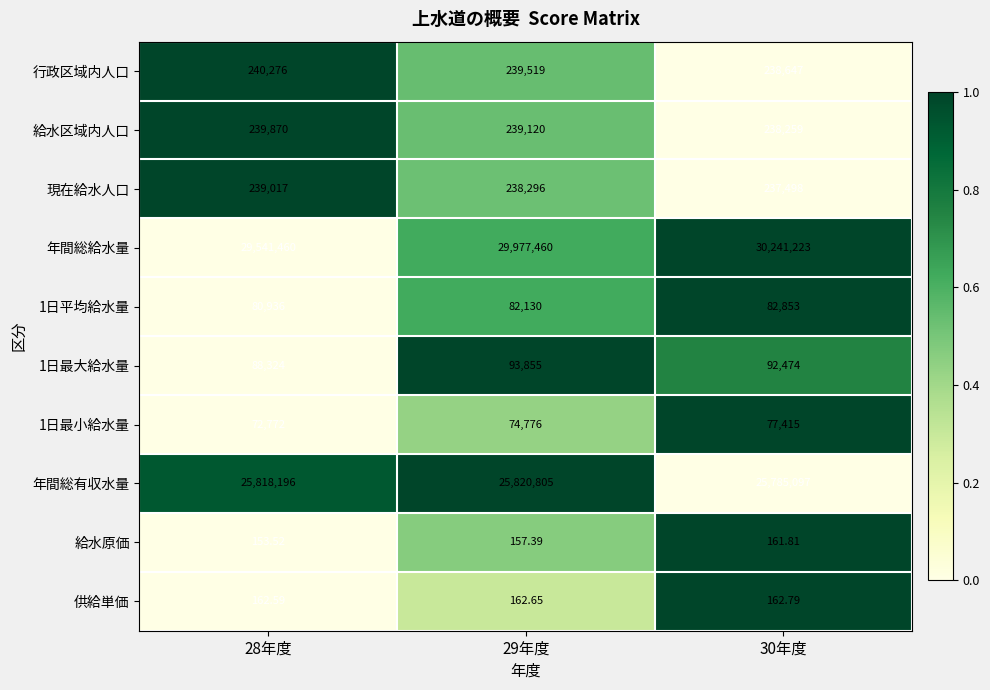

Which series has the largest range (max minus min)?

年間総給水量